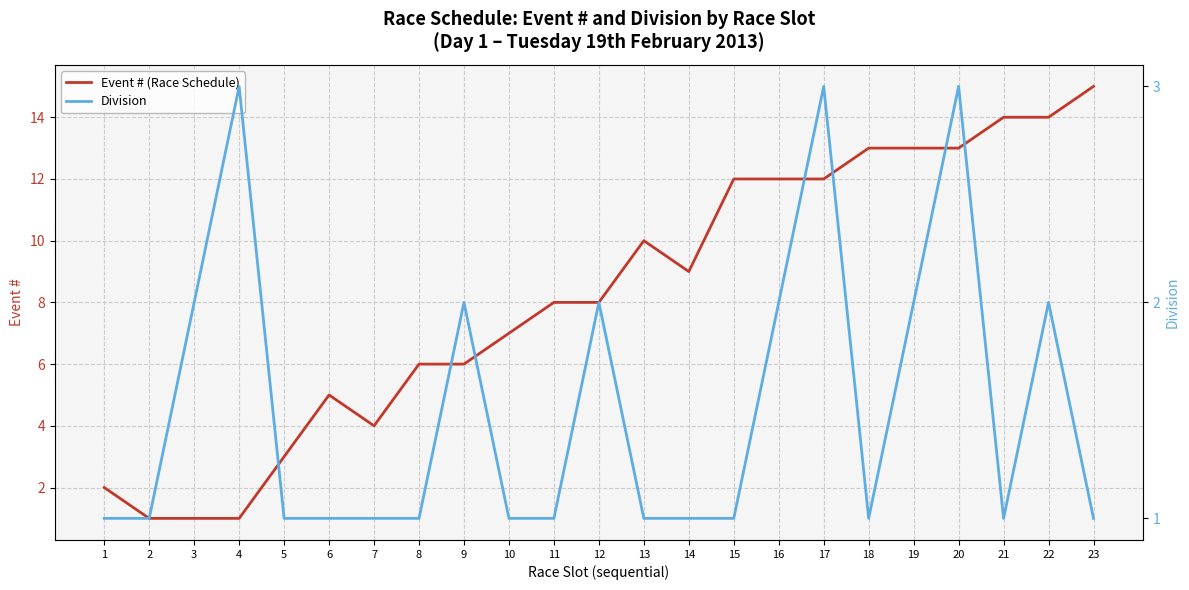

Reading right to left, list all the values displayed in this chart.

Event # (Race Schedule): 23=15	22=14	21=14	20=13	19=13	18=13	17=12	16=12	15=12	14=9	13=10	12=8	11=8	10=7	9=6	8=6	7=4	6=5	5=3	4=1	3=1	2=1	1=2
Division: 23=1	22=2	21=1	20=3	19=2	18=1	17=3	16=2	15=1	14=1	13=1	12=2	11=1	10=1	9=2	8=1	7=1	6=1	5=1	4=3	3=2	2=1	1=1